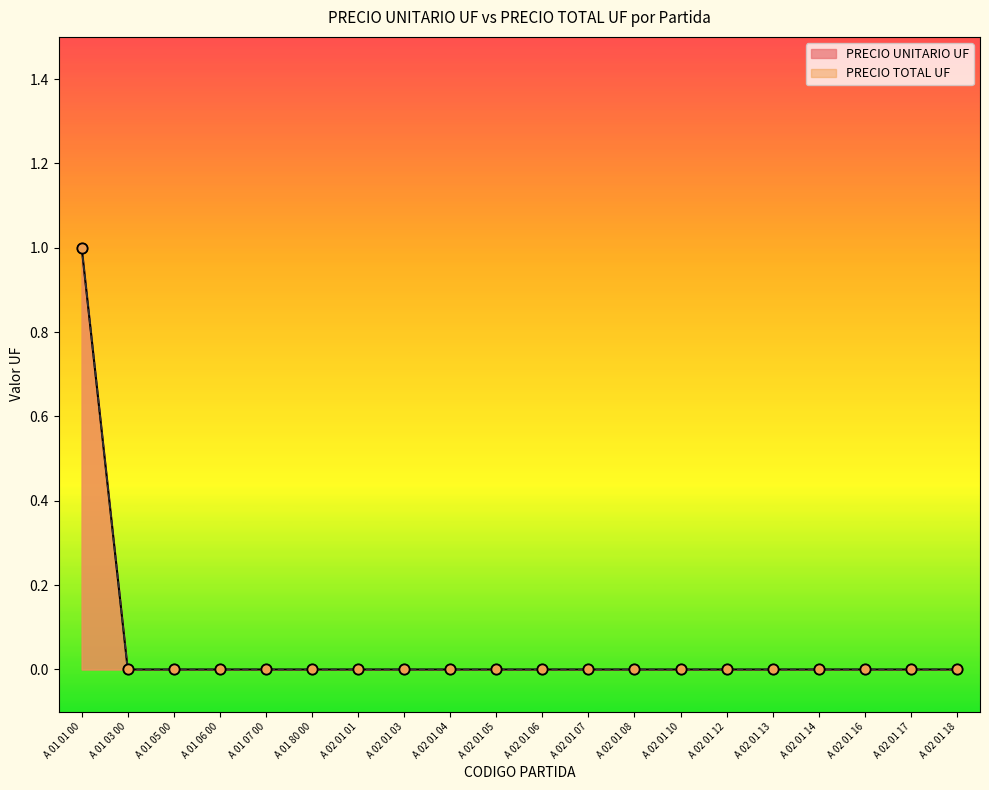

Which series contains the lowest Y value?

PRECIO UNITARIO UF